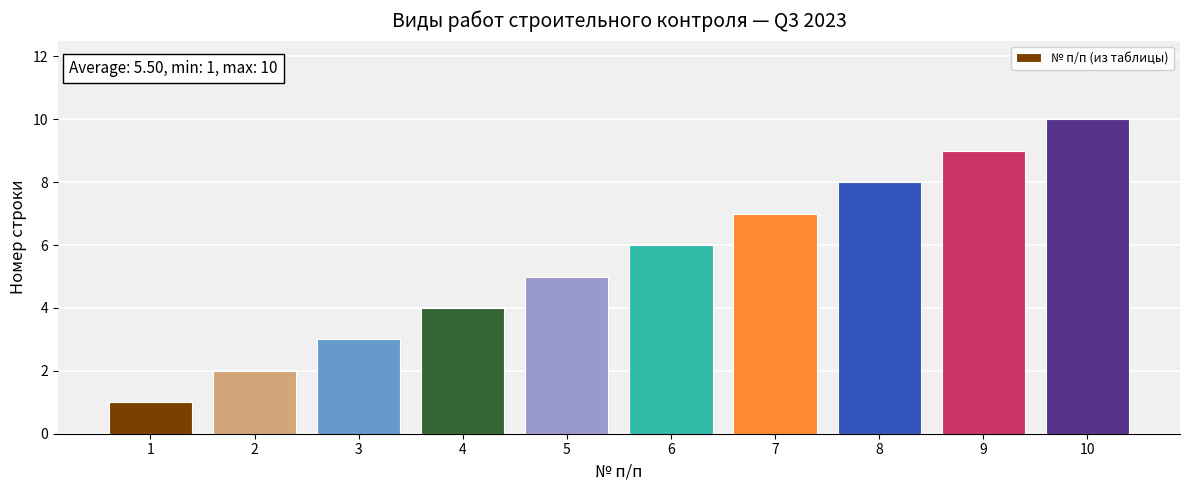

The chart shows a value of 7 at 7. True or false?

True